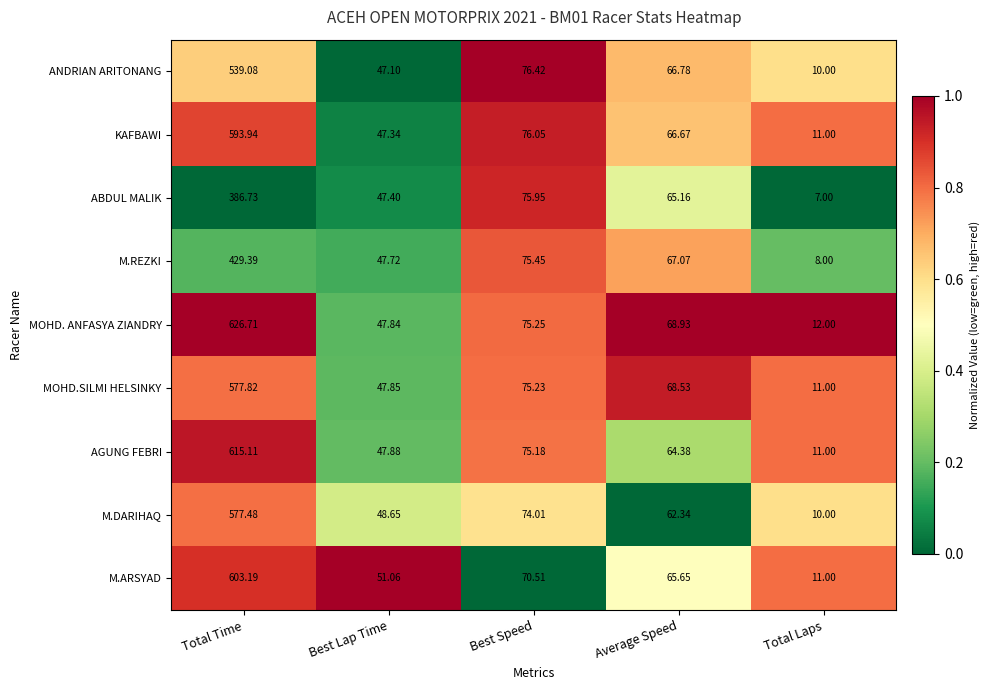

At which label does ABDUL MALIK first exceed 65?

Total Time